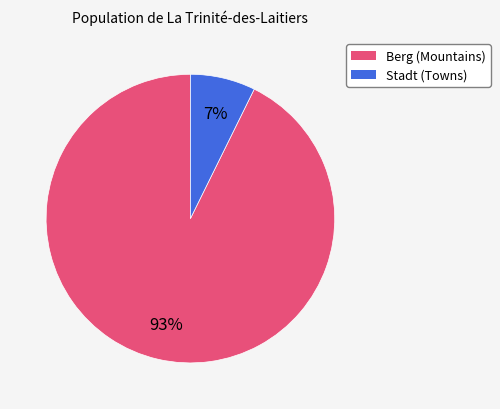

Rank the categories by value from highest to lowest.

Berg (Mountains), Stadt (Towns)